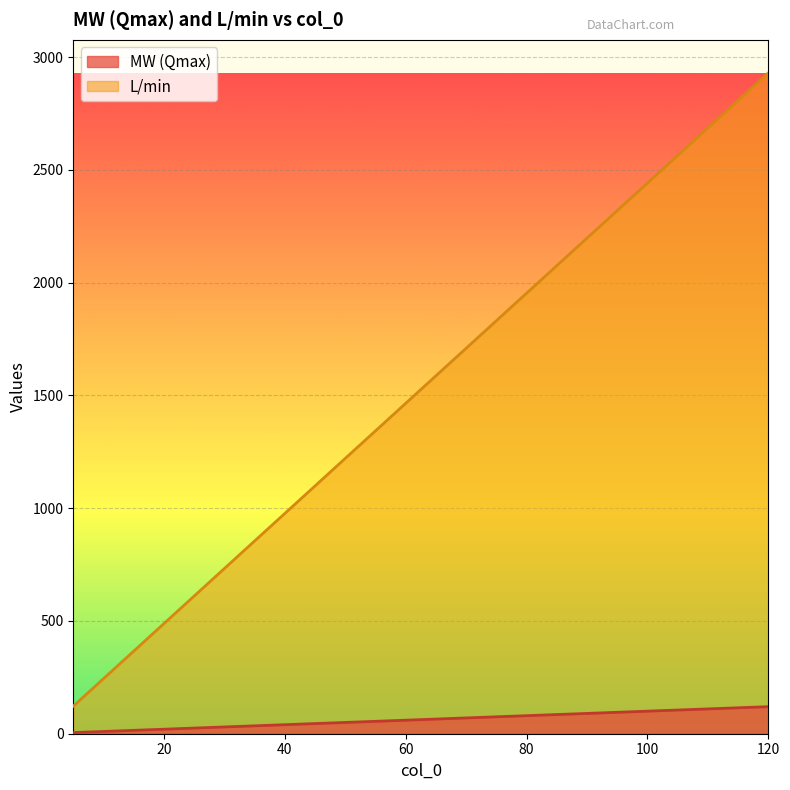

What is the total value across all series at 80?

2033.6